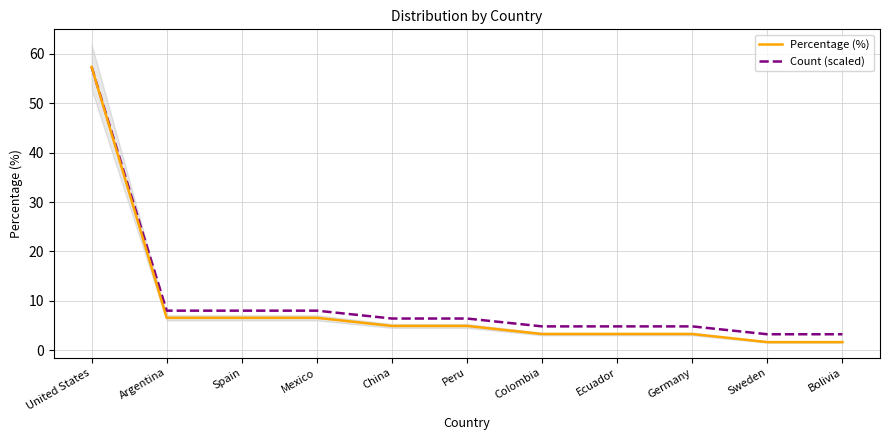

True or false: Count (scaled) has a value of 3.2 at Bolivia.

True